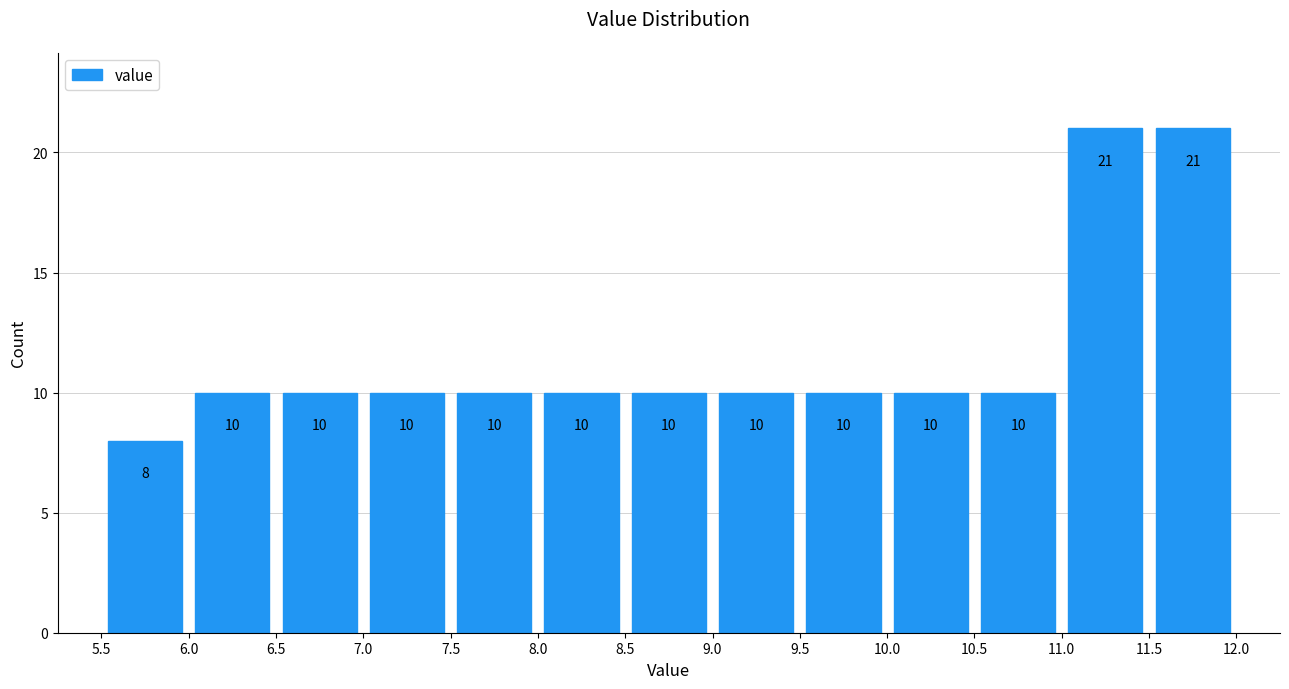

Reading left to right, list every bar in this chart as the range it spans on the x-axis followed by its height.

5.5 to 6.0: 8
6.0 to 6.5: 10
6.5 to 7.0: 10
7.0 to 7.5: 10
7.5 to 8.0: 10
8.0 to 8.5: 10
8.5 to 9.0: 10
9.0 to 9.5: 10
9.5 to 10.0: 10
10.0 to 10.5: 10
10.5 to 11.0: 10
11.0 to 11.5: 21
11.5 to 12.0: 21